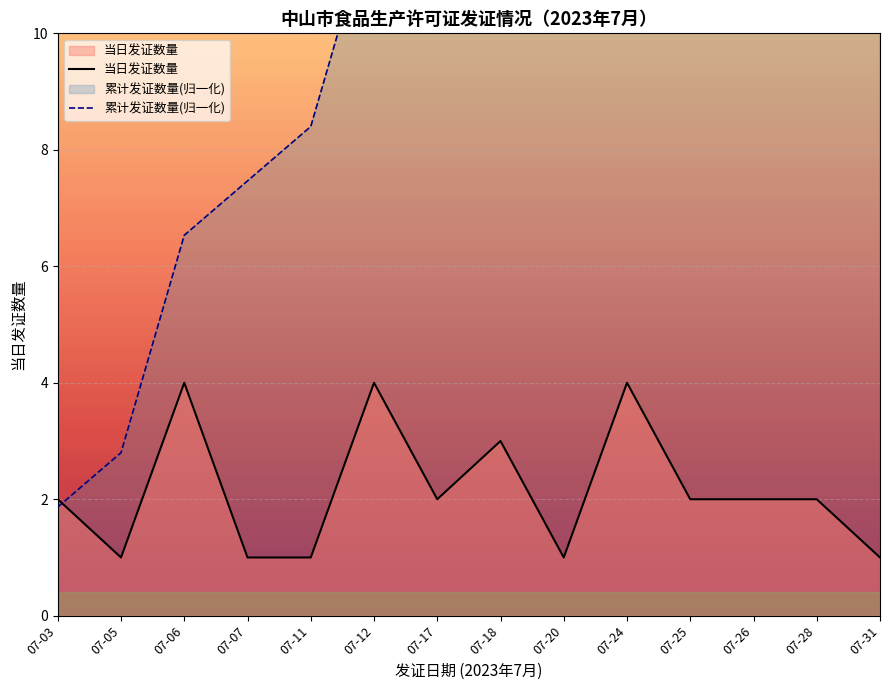

Is it true that 当日发证数量 equals 5 at 07-12?

False